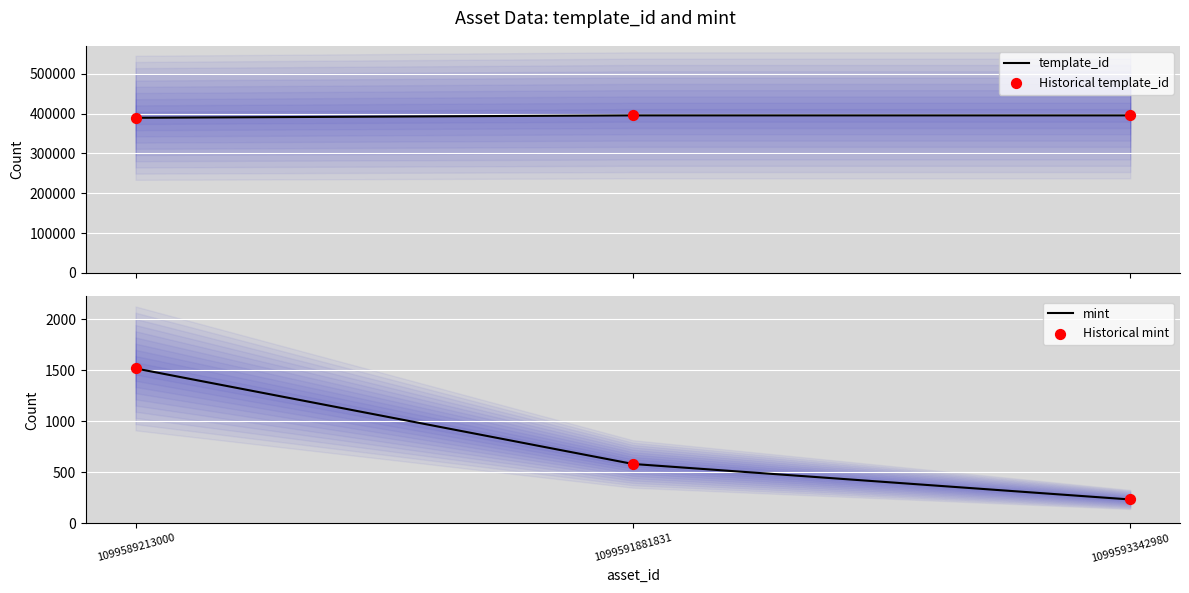

Which series contains the highest Y value?

template_id